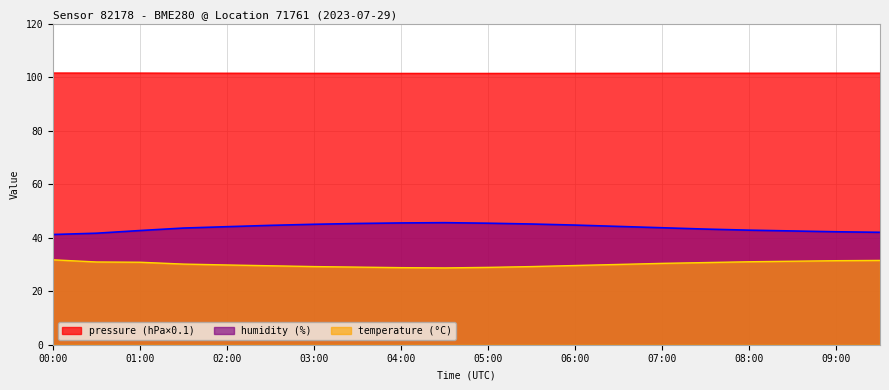

List the series in order of their peak value, highest first.

pressure (hPa×0.1), humidity (%), temperature (°C)